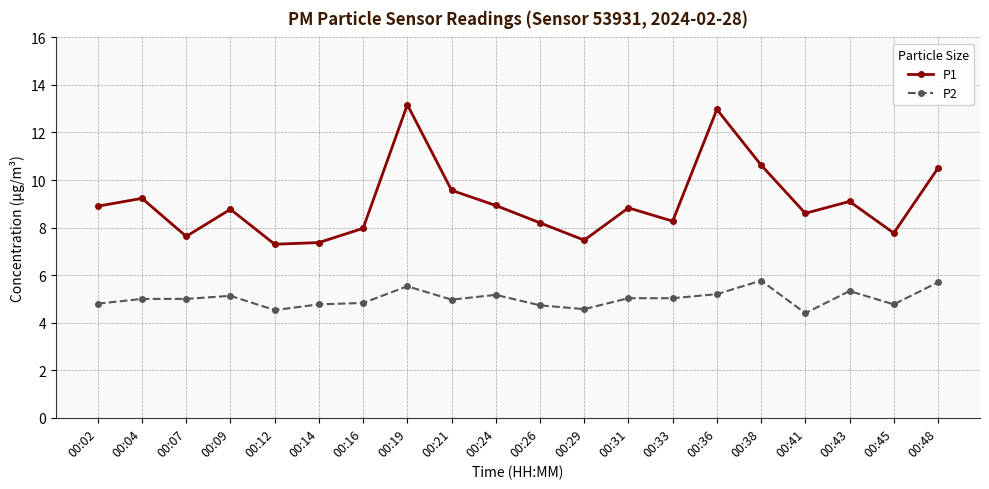

What is the maximum value for P1?

13.2